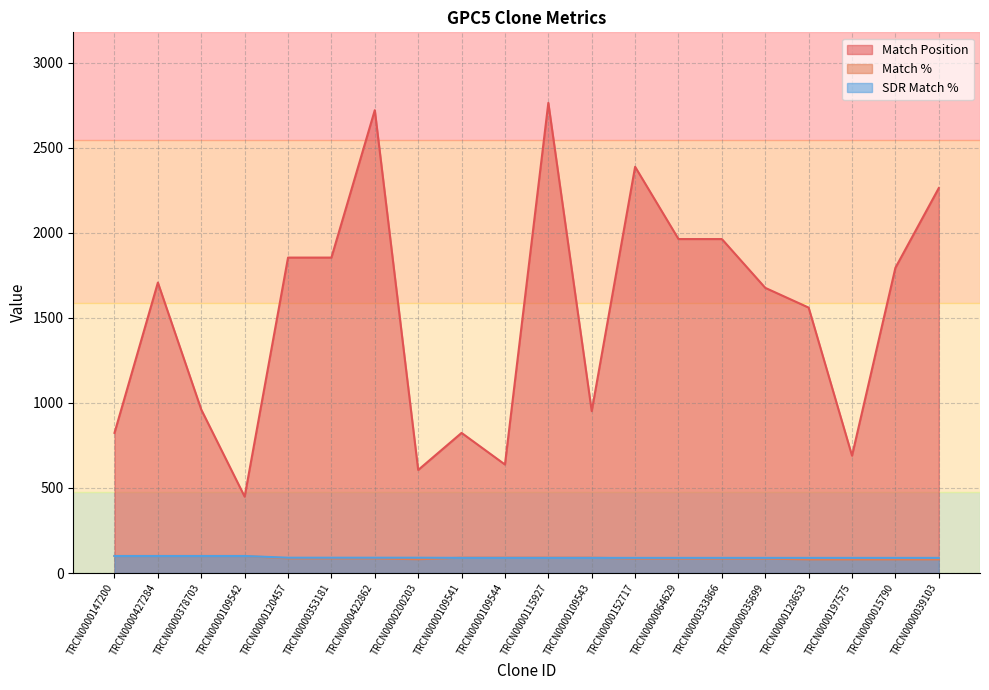

Is the value of Match % at TRCN0000378703 greater than the value of Match Position at TRCN0000200203?

No